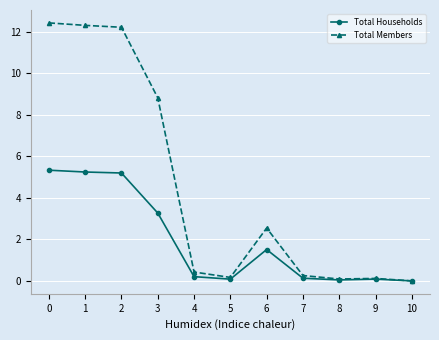

True or false: Total Households has more than 1 interior local peaks.

True